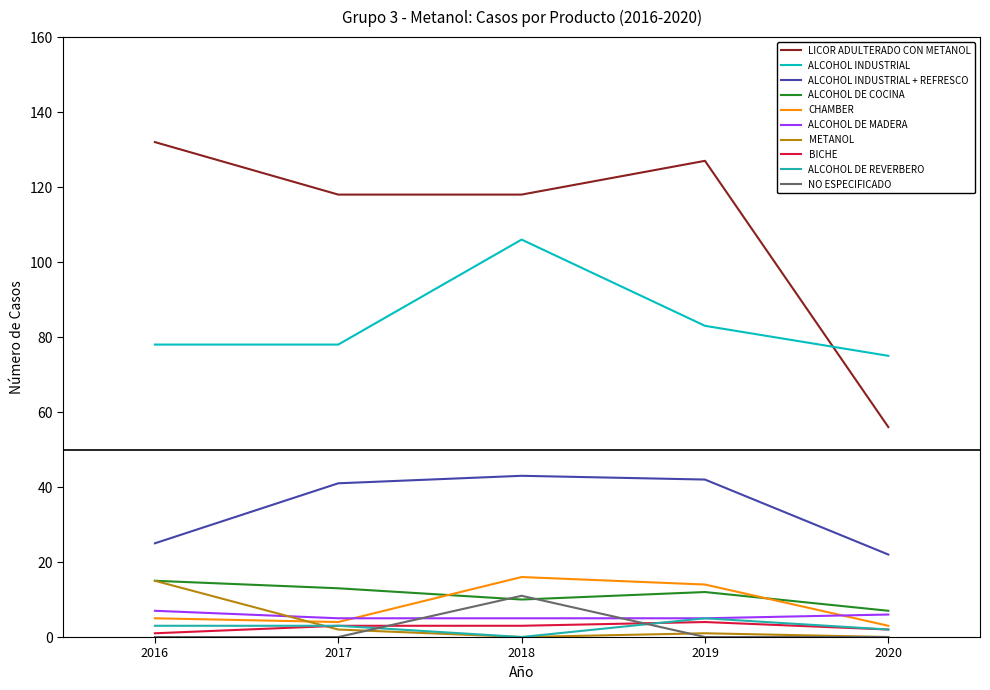

The value of METANOL at 2016 is 24. True or false?

False